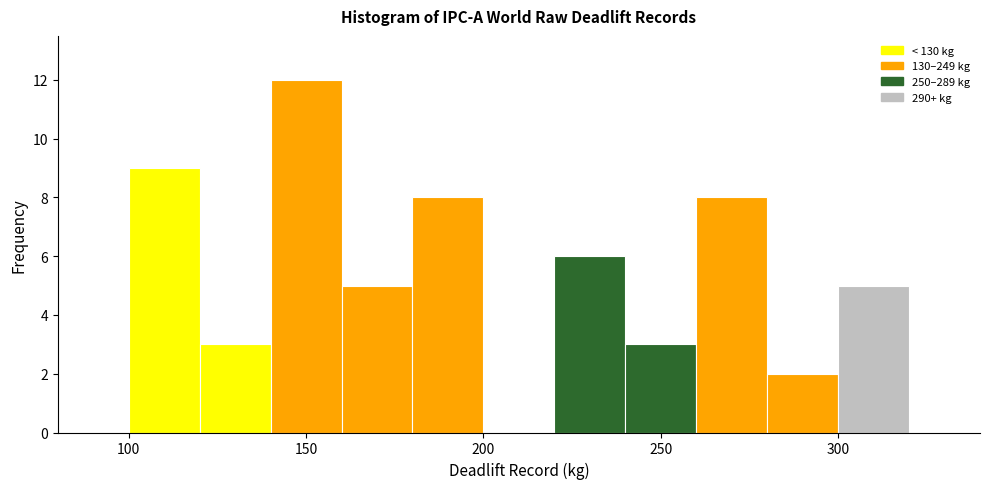

Reading left to right, list every bar in this chart as the range it spans on the x-axis followed by its height. The values are not printed on the chart, so give them approximately, as read against the axis.

80 to 100: 0
100 to 120: 9
120 to 140: 3
140 to 160: 12
160 to 180: 5
180 to 200: 8
200 to 220: 0
220 to 240: 6
240 to 260: 3
260 to 280: 8
280 to 300: 2
300 to 320: 5